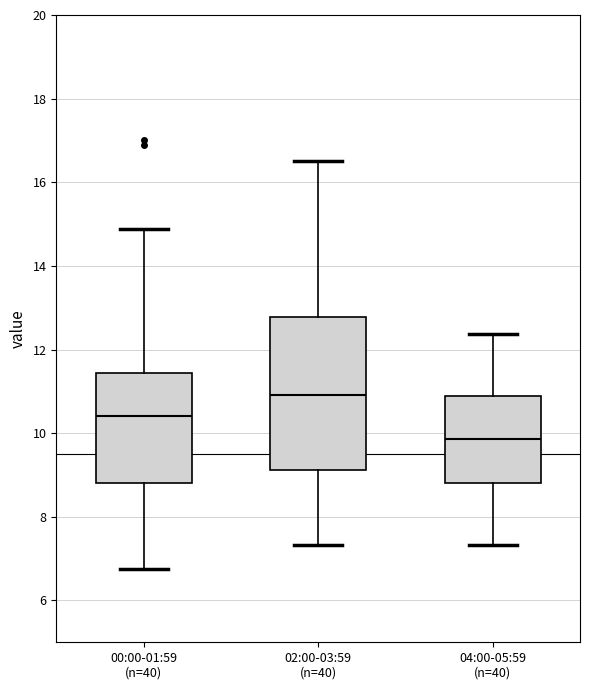

Which box's median line is the lowest?

04:00-05:59 (n=40)